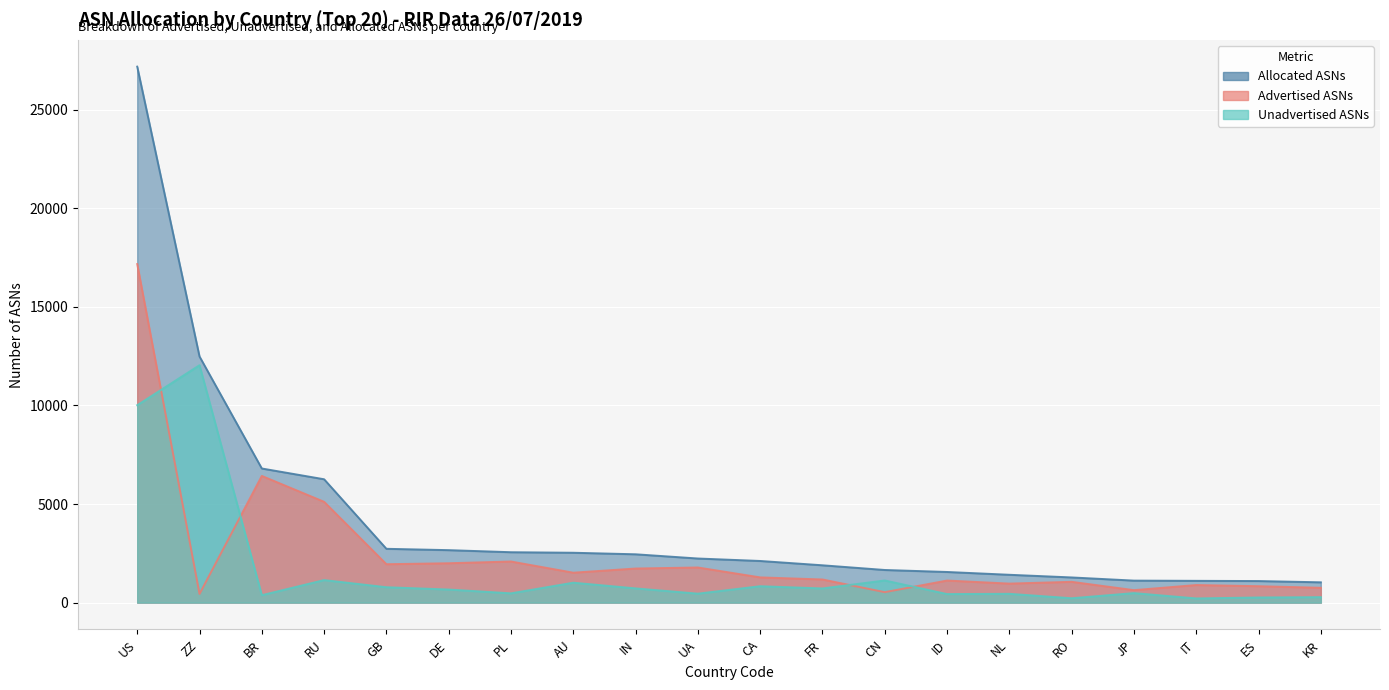

What is the difference between the maximum and second lowest values in the Advertised ASNs series?

16634